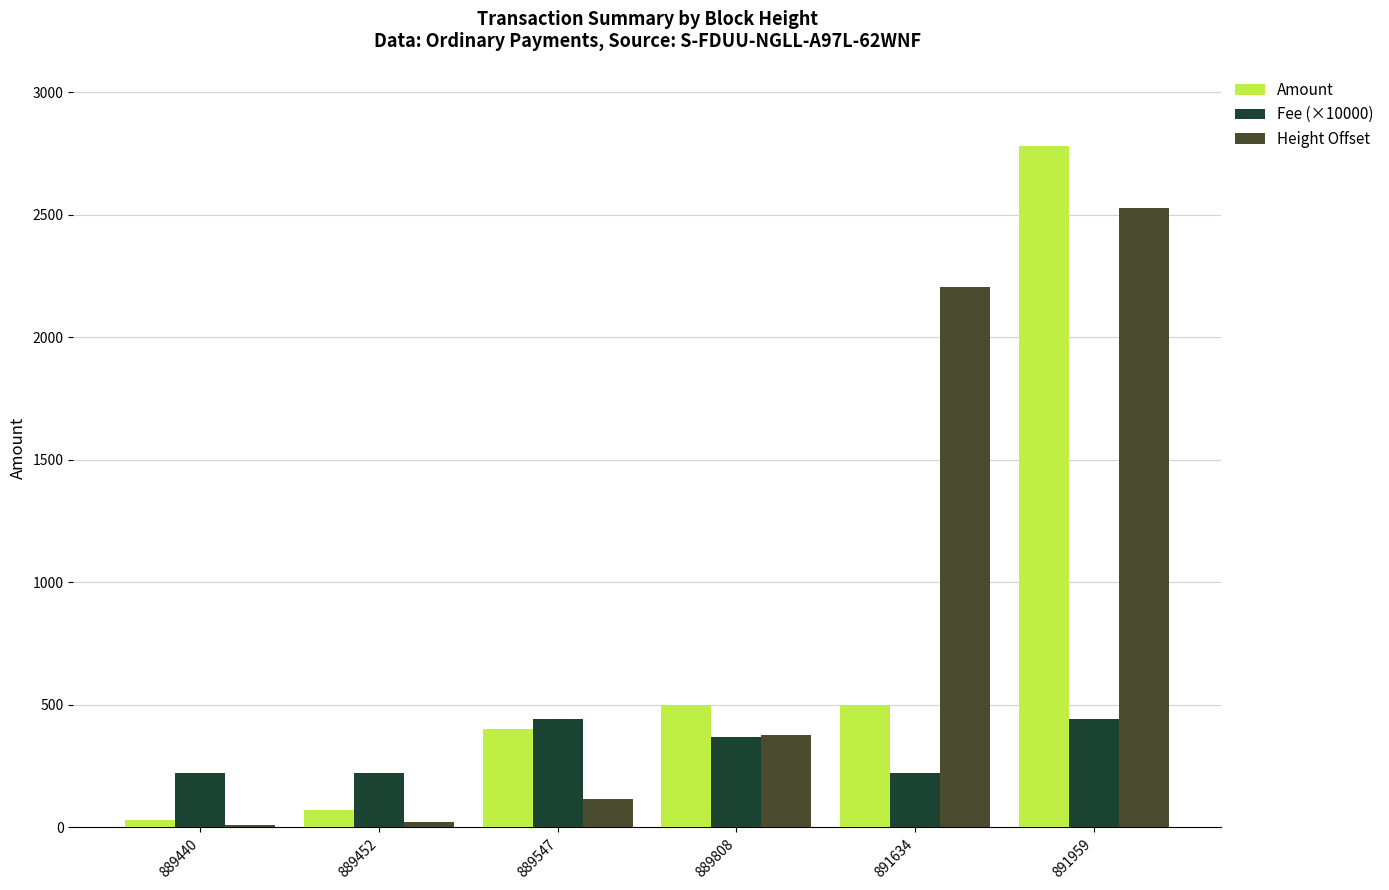

What is the highest value of the Amount series?

2780.0